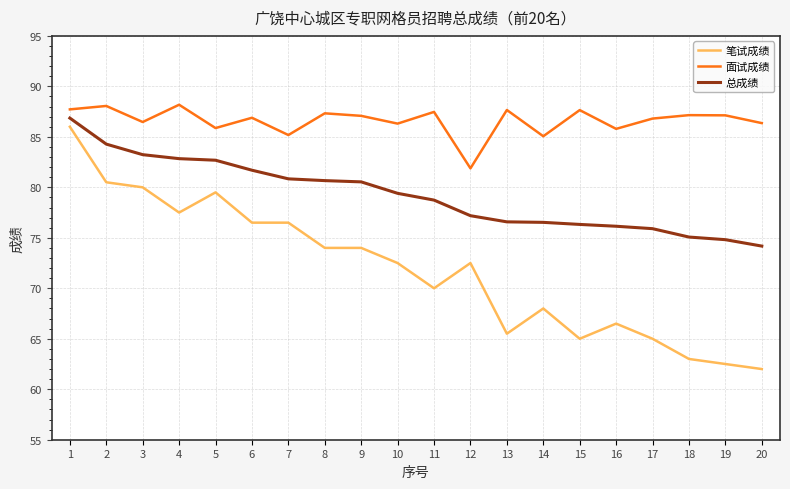

Is this an area chart (filled region under the line)?

No